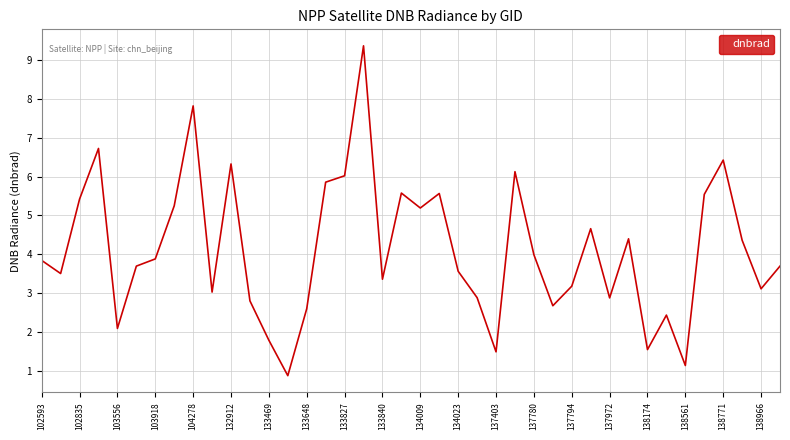

How many interior local valleys (lower than both neighbors) does the data have?

12